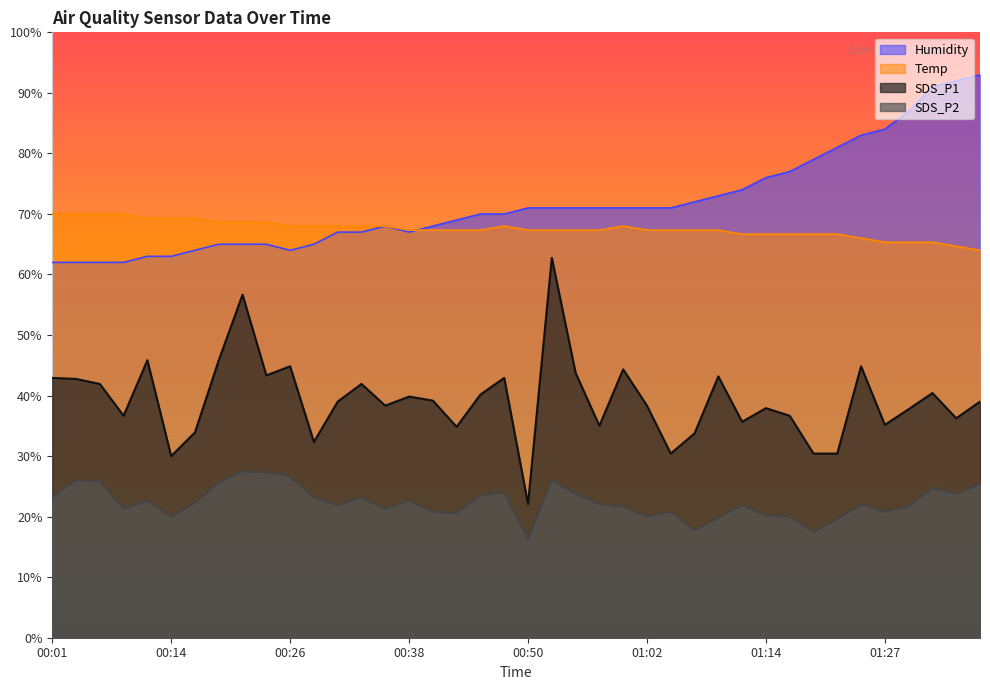

Is the value of Temp at 00:14 greater than the value of Humidity at 00:35?

Yes